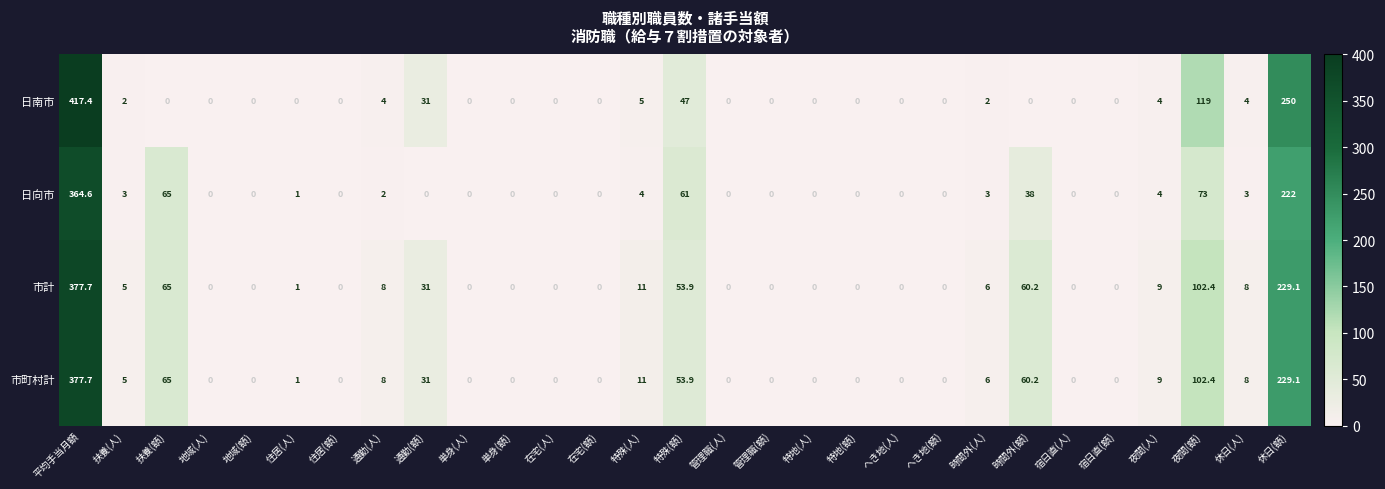

What is the highest value of the 日向市 series?

364.6